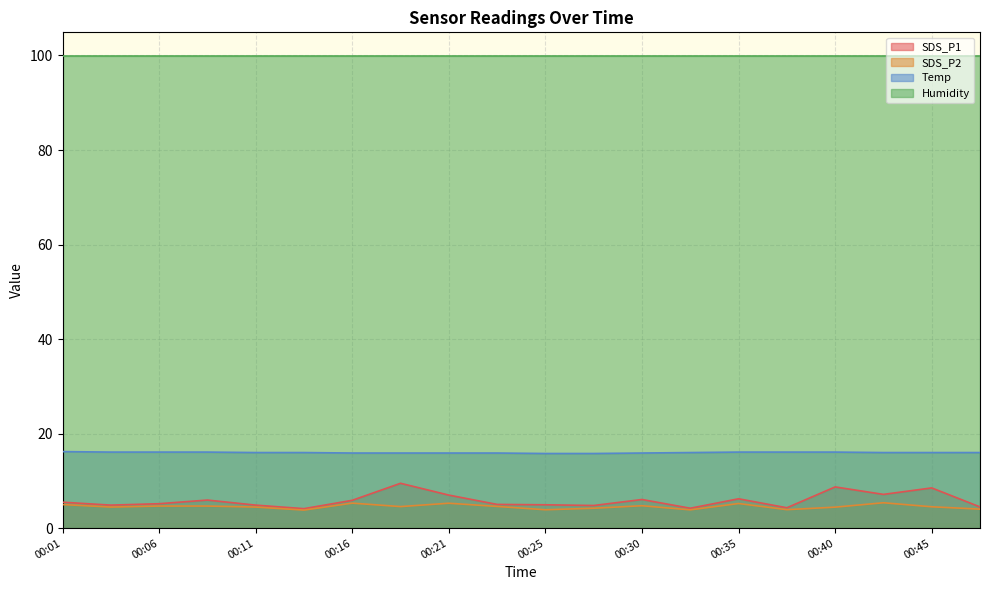

List the labels in order of SDS_P2 value, largest first.

00:42, 00:16, 00:21, 00:35, 00:01, 00:30, 00:06, 00:08, 00:23, 00:18, 00:45, 00:03, 00:11, 00:40, 00:28, 00:47, 00:38, 00:25, 00:33, 00:13